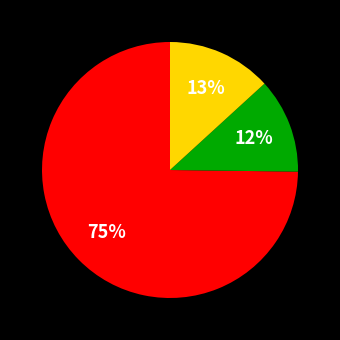

To the nearest percent, what is the difference between the largest and smallest slice percentages?

63%